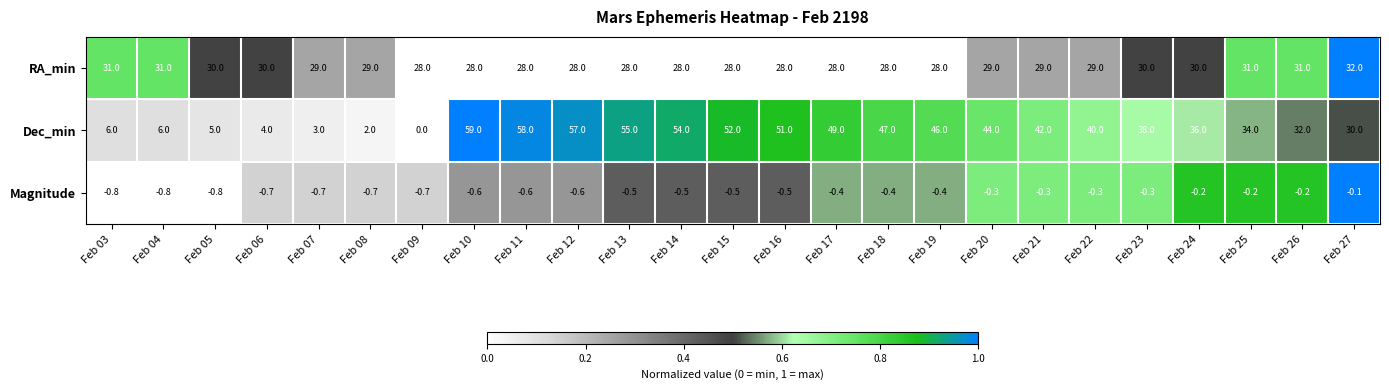

How many RA_min values are between 28 and 30?

20